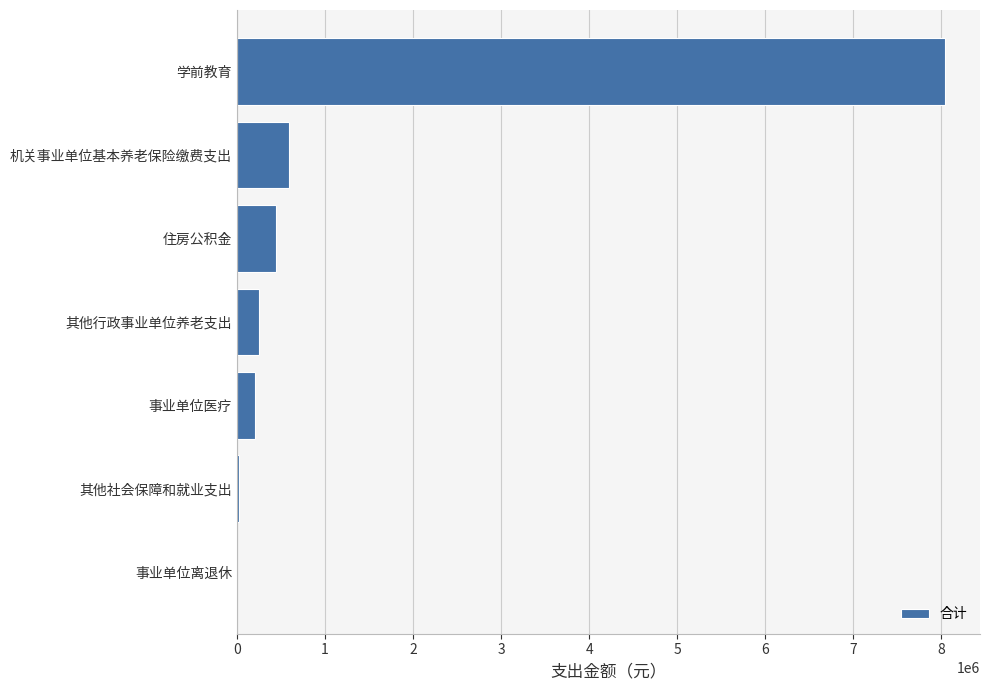

At which label is the value closest to 4018976?

机关事业单位基本养老保险缴费支出